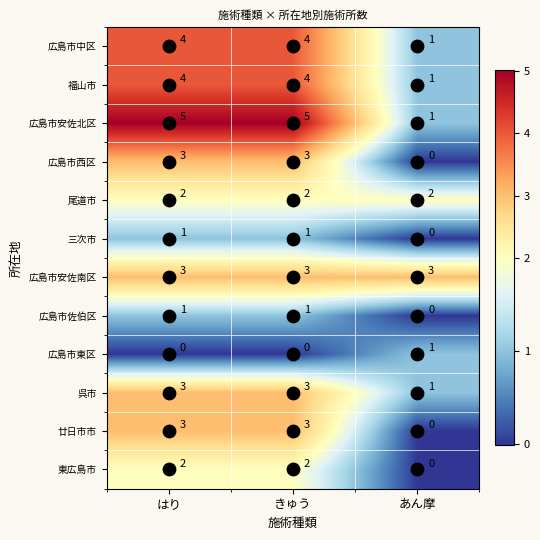

What is the difference between the maximum and minimum values in the 広島市中区 series?

3